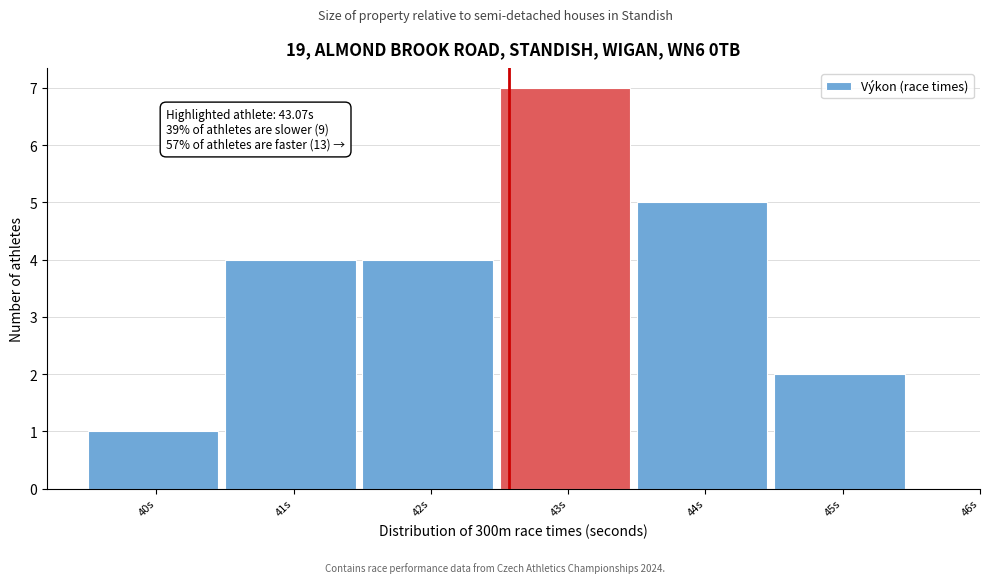

Reading right to left, extract all data points from this chart.

2	5	7	4	4	1